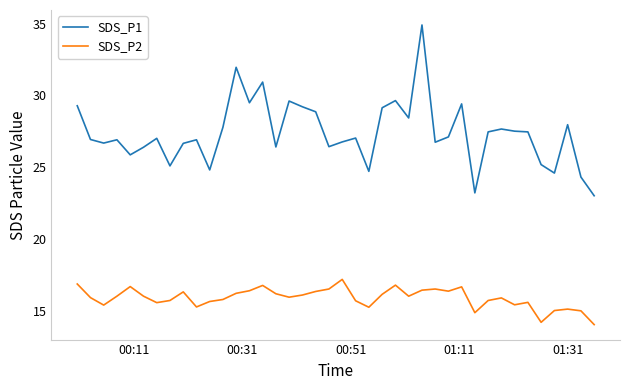

List the series in order of their peak value, lowest first.

SDS_P2, SDS_P1